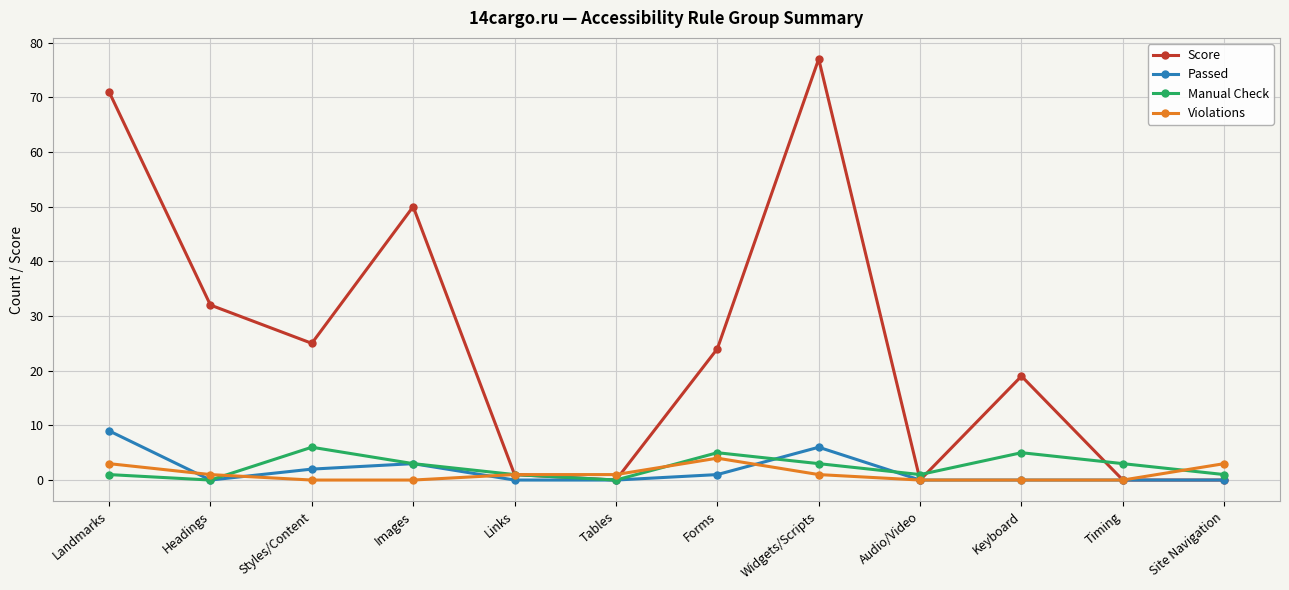

How many lines are shown in the chart?

4